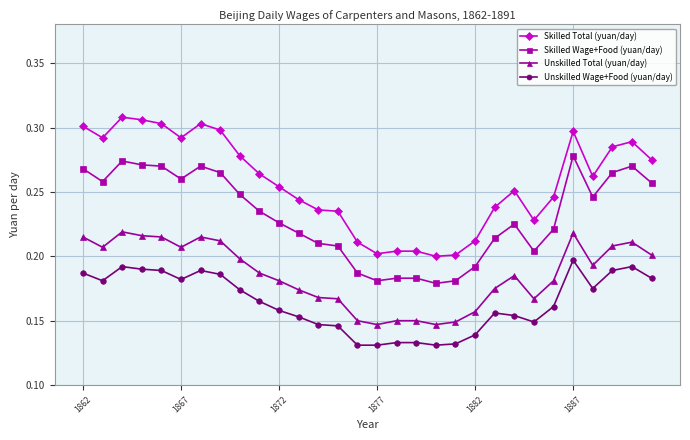

Rank the series by their maximum value, from lowest to highest.

Unskilled Wage+Food (yuan/day), Unskilled Total (yuan/day), Skilled Wage+Food (yuan/day), Skilled Total (yuan/day)